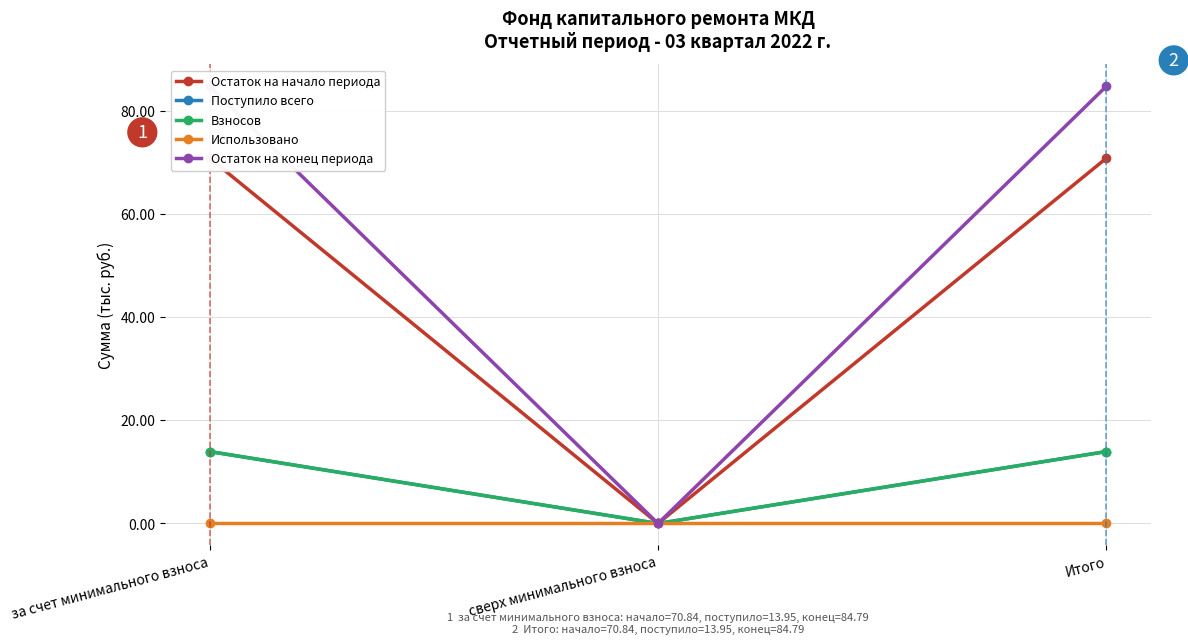

Where does the Остаток на конец периода series first go above 84?

за счет минимального взноса